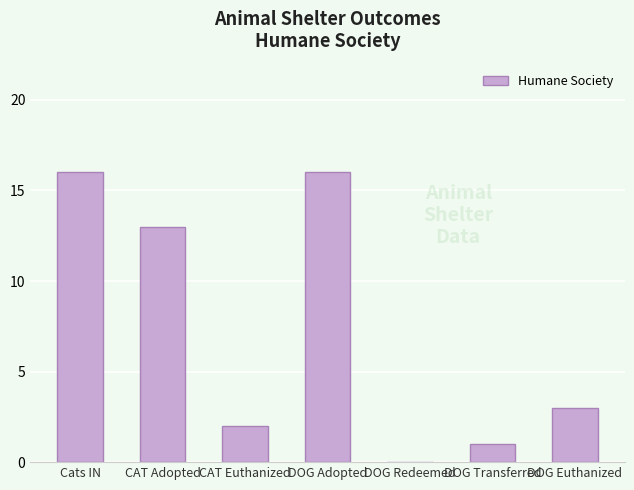

What is the greatest value displayed?

16